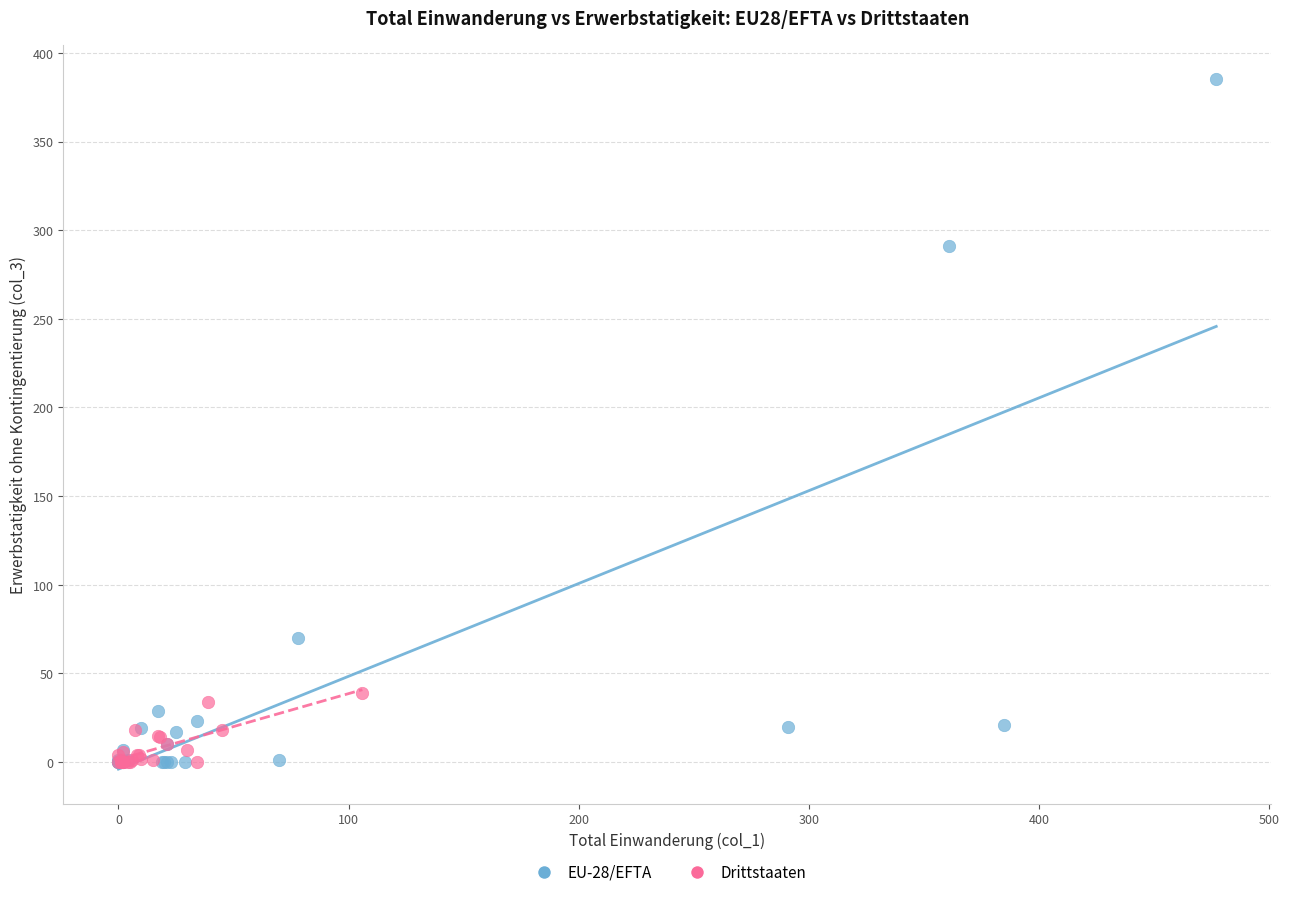

Which series has the largest Y range (max minus min)?

EU-28/EFTA